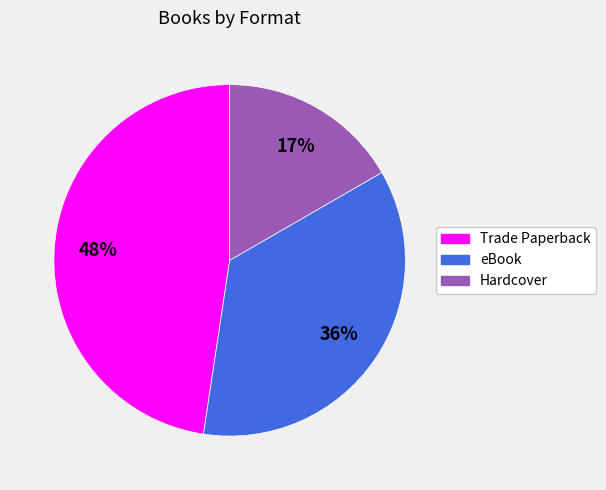

Is Trade Paperback the majority of the pie?

No